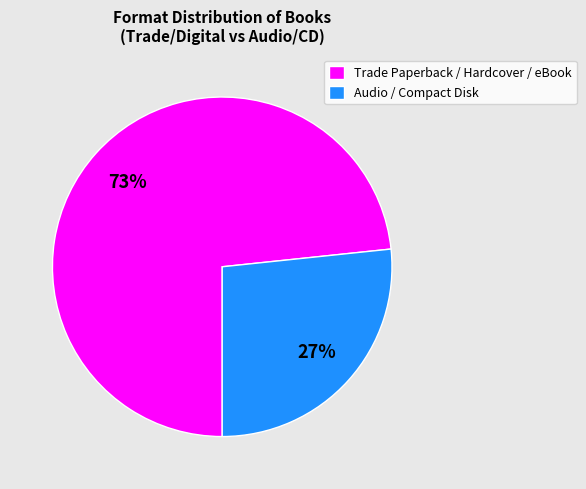

Is it true that Trade Paperback / Hardcover / eBook is 73% of the pie?

True